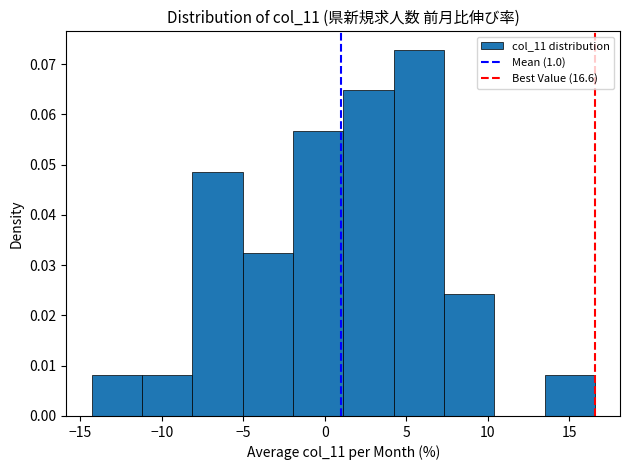

Reading left to right, transcribe this chart: for each bar, give the range it covers on the x-axis and its height. Neither the bar edges nor the heights are printed on the chart, so give them approximately, as read against the axes.

-14.5 to -11.0: 0.008
-11.0 to -8.0: 0.008
-8.0 to -5.0: 0.049
-5.0 to -2.0: 0.032
-2.0 to 1.0: 0.057
1.0 to 4.0: 0.065
4.0 to 7.5: 0.073
7.5 to 10.5: 0.024
10.5 to 13.5: 0
13.5 to 16.5: 0.008